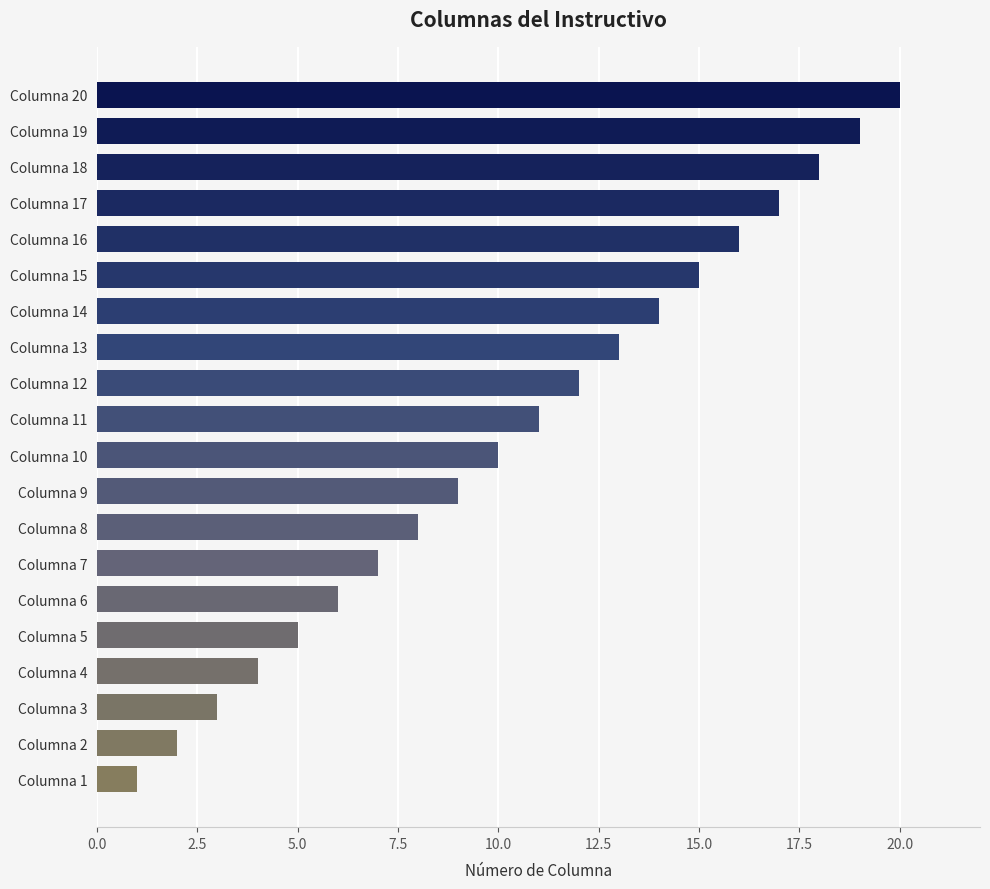

What is the minimum value shown in the chart?

1